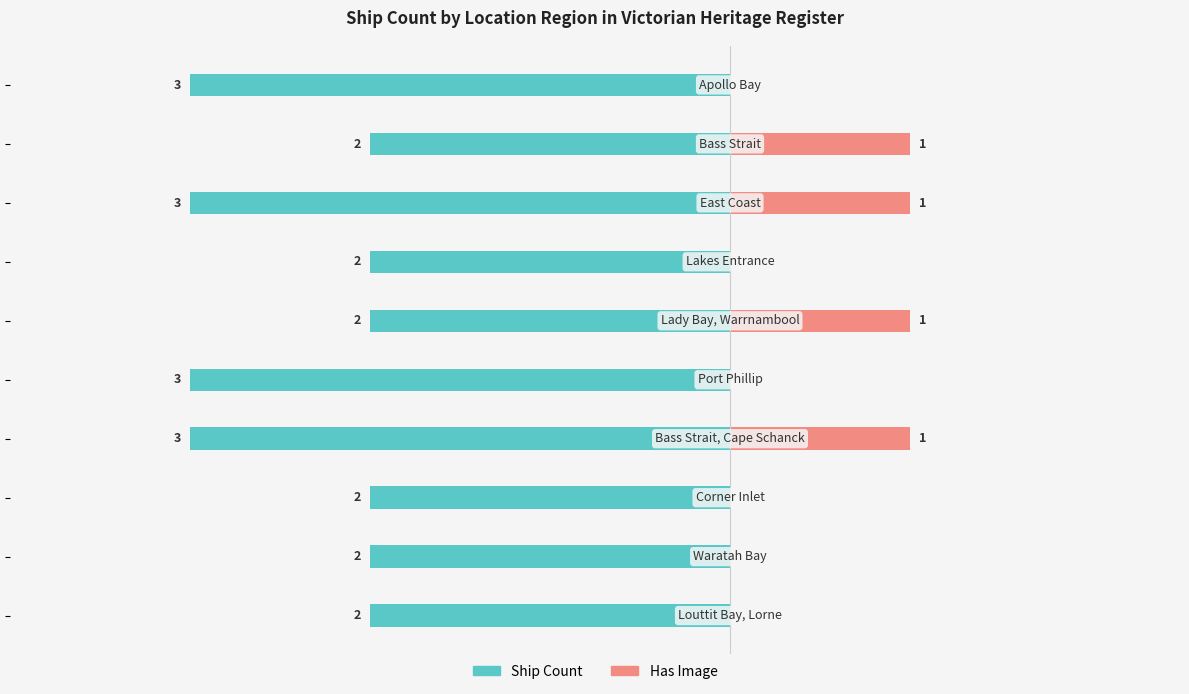

The value of Ship Count at 9 is -1. True or false?

False